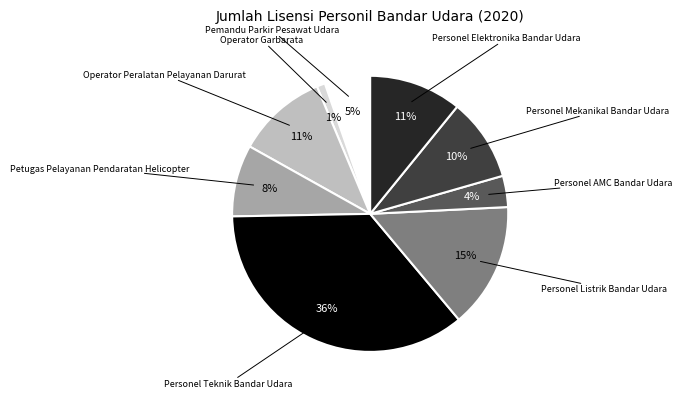

To the nearest percent, what is the average slice percentage?

11%